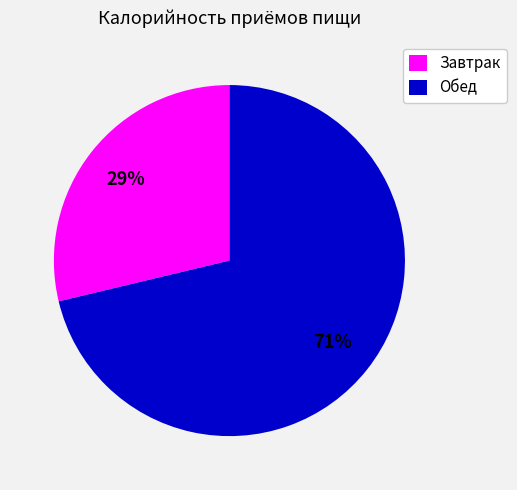

Count the number of slices in the pie.

2